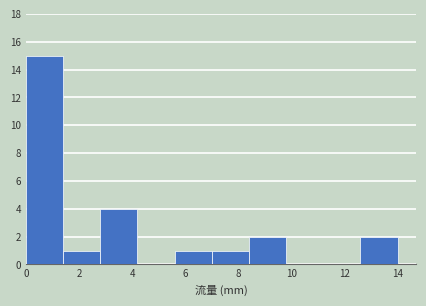

Reading left to right, transcribe this chart: for each bar, give the range it covers on the x-axis and its height. The values are not printed on the chart, so give them approximately, as read against the axis.

0.0 to 1.4: 15
1.4 to 2.8: 1
2.8 to 4.2: 4
4.2 to 5.6: 0
5.6 to 7.0: 1
7.0 to 8.4: 1
8.4 to 9.8: 2
9.8 to 11.2: 0
11.2 to 12.6: 0
12.6 to 14.0: 2